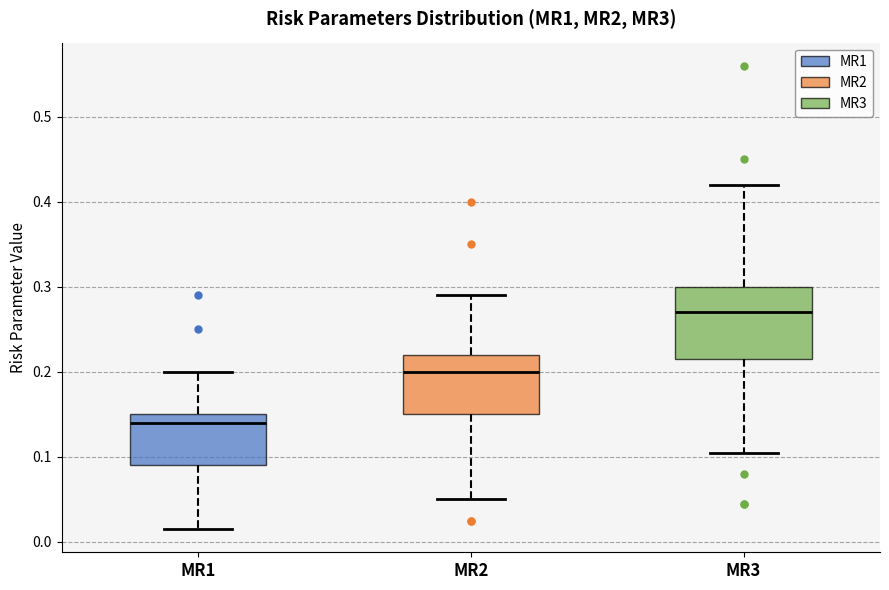

Which box is the tallest, from its lower edge to its upper edge?

MR3